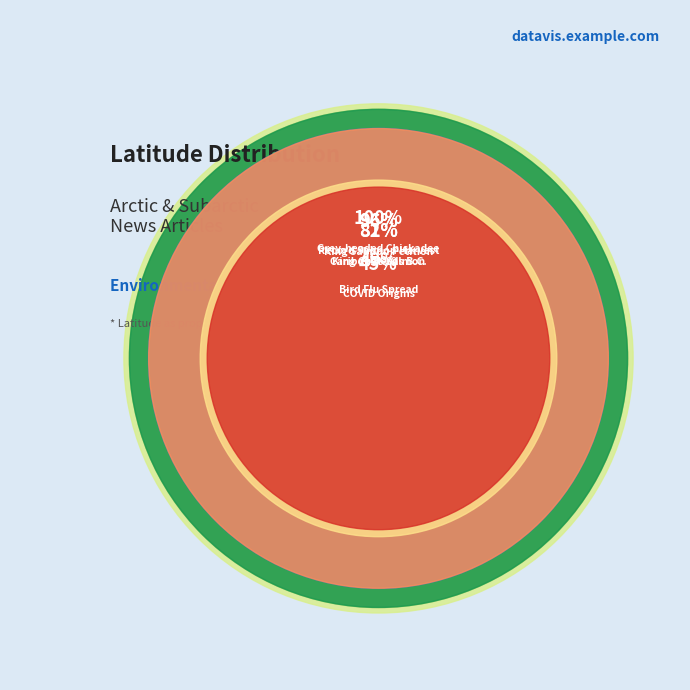

What is the change in value from King Salmon Petition to Grey-headed Chickadee?

+2.9